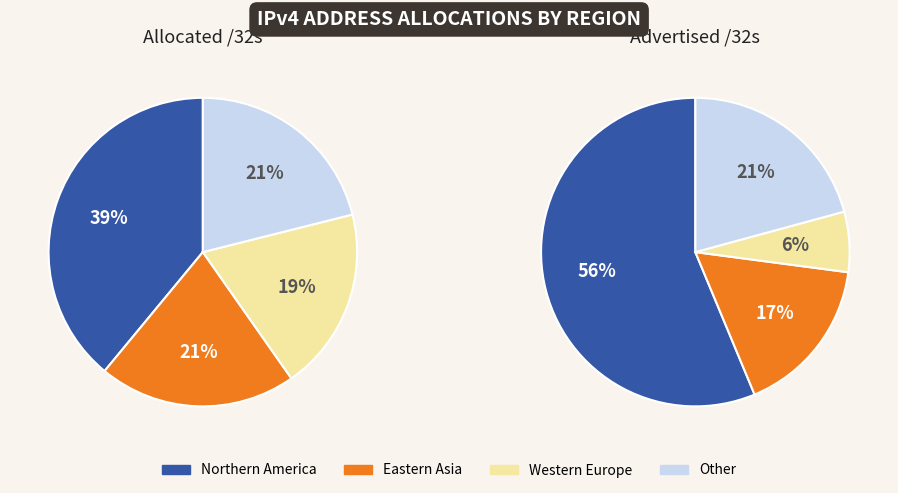

Which category has the biggest portion of the pie?

Northern America